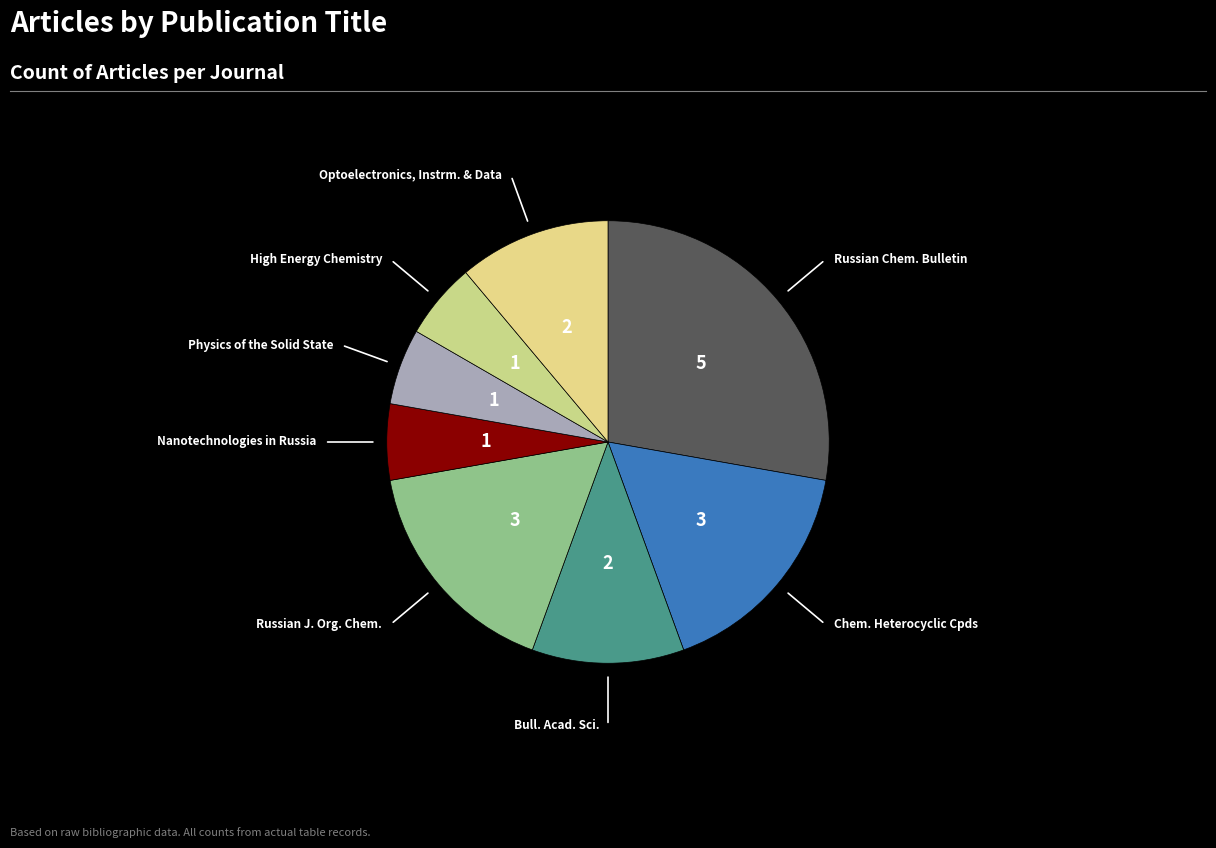

Approximately how many times larger is the value at Russian Chem. Bulletin compared to Chem. Heterocyclic Cpds?

1.7